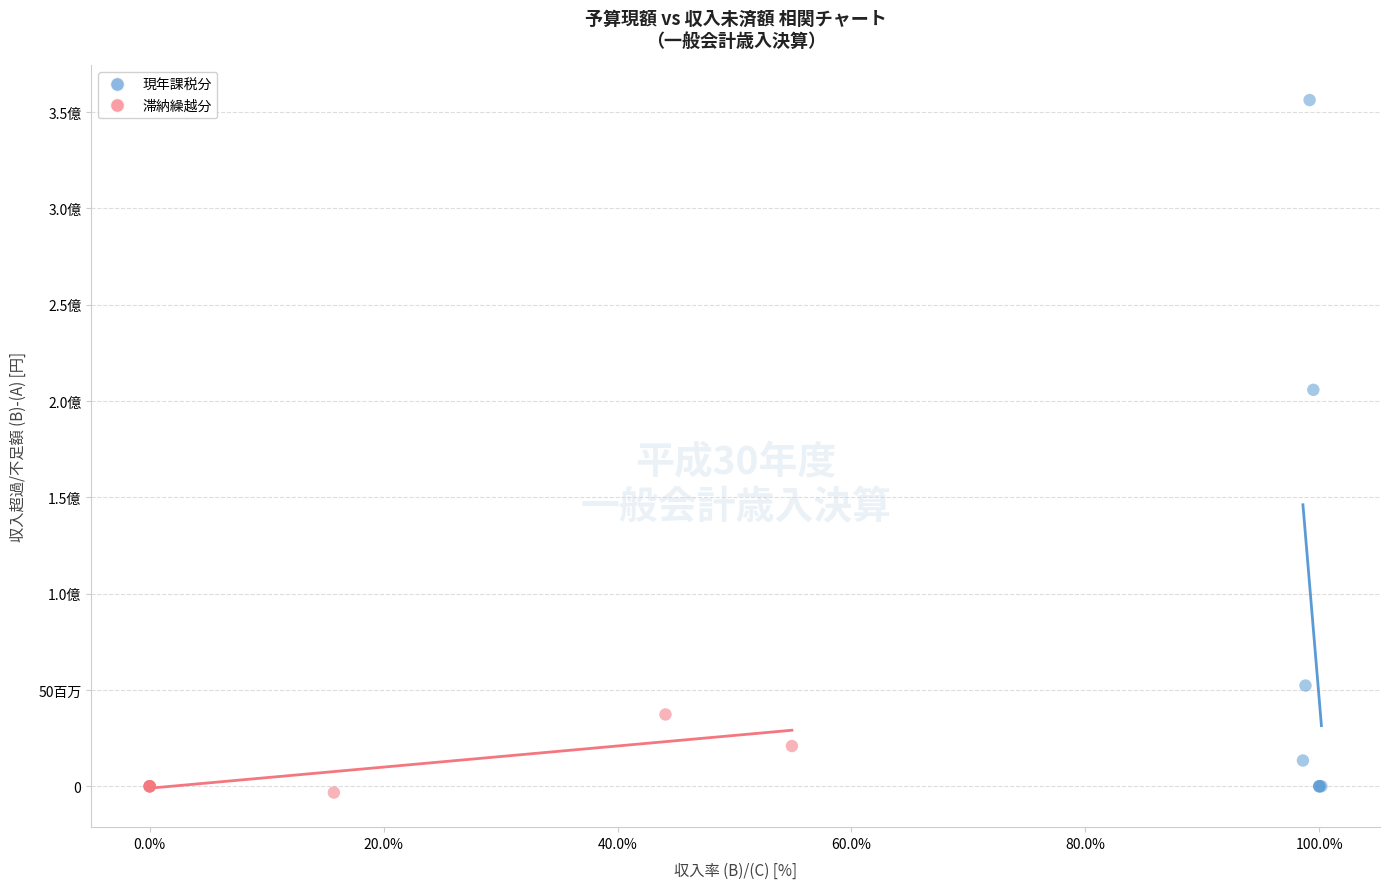

What are all the series names shown in the legend?

現年課税分, 滞納繰越分